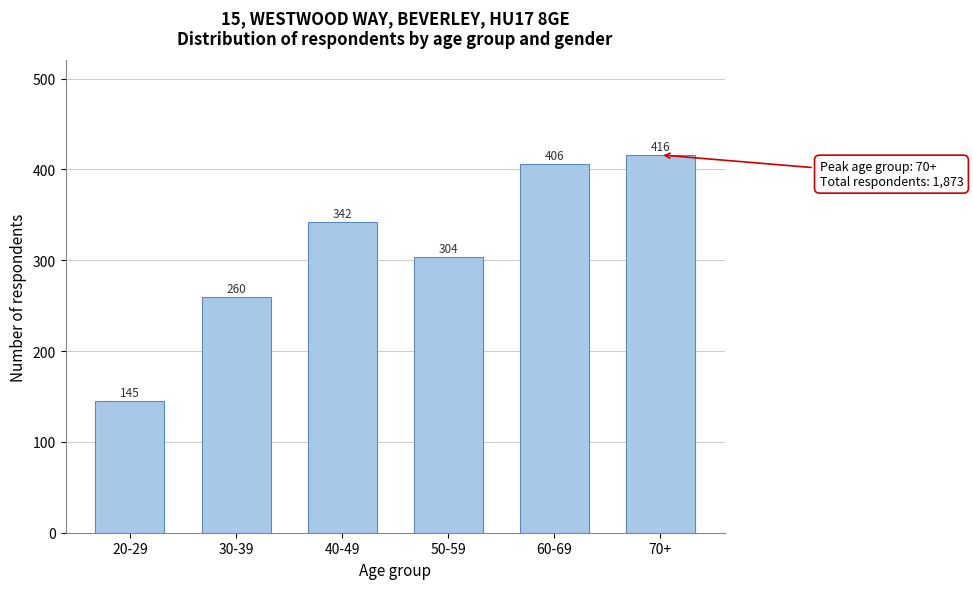

Reading left to right, extract all data points from this chart.

145	260	342	304	406	416